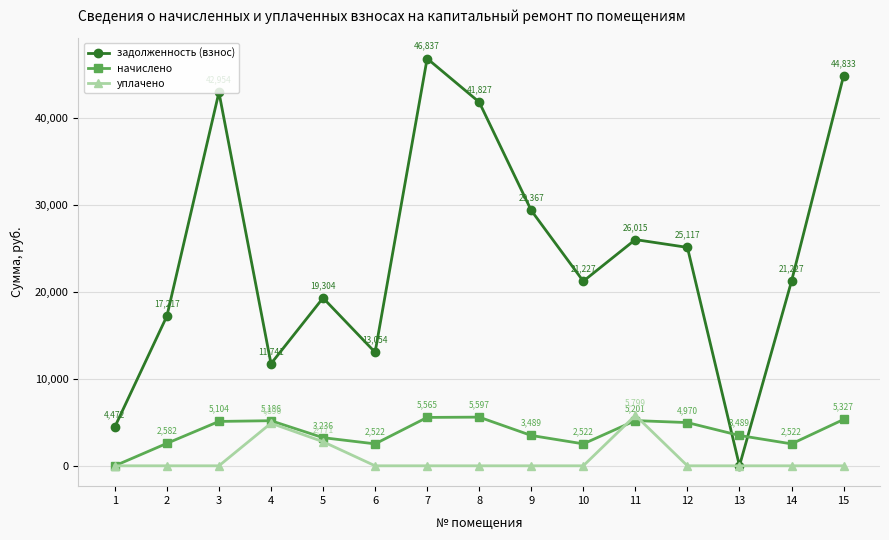

What is the value of the начислено point at the 15th from the left?

5327.0